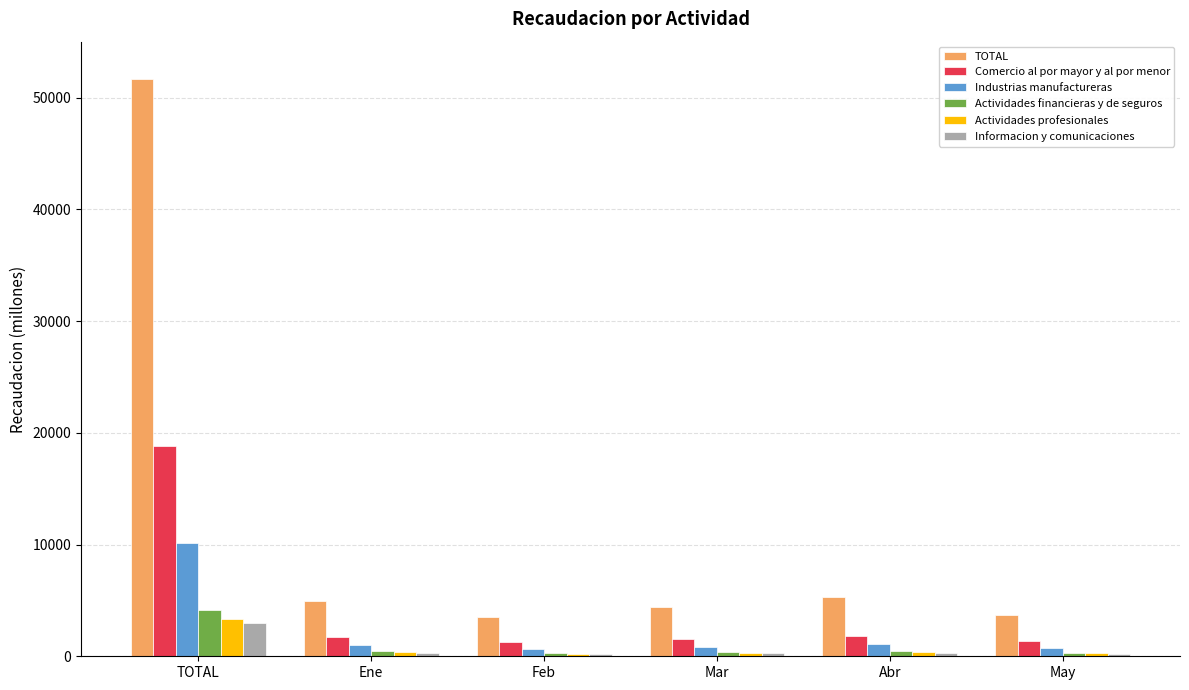

Which series has the largest total across all categories?

TOTAL